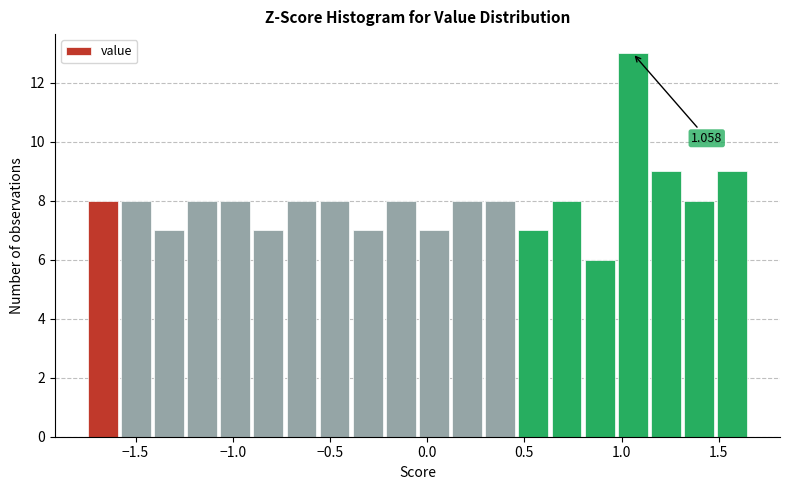

Read against the x-axis, roughly where is the centre of the tallest bar?

1.05